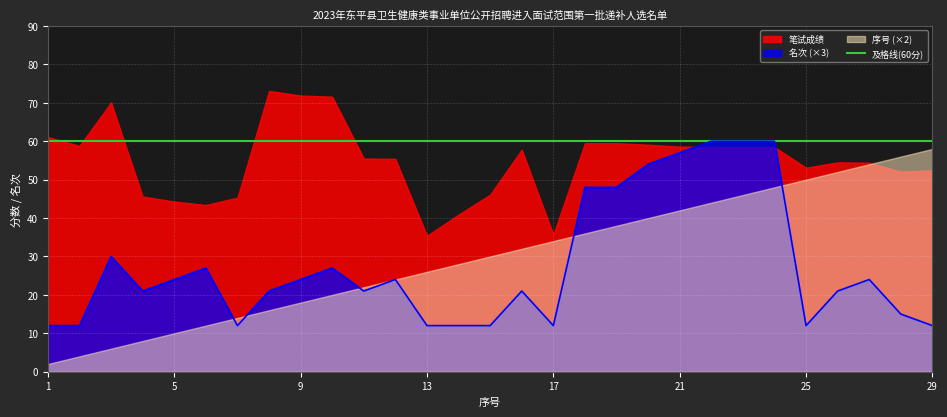

How many lines are shown in the chart?

3